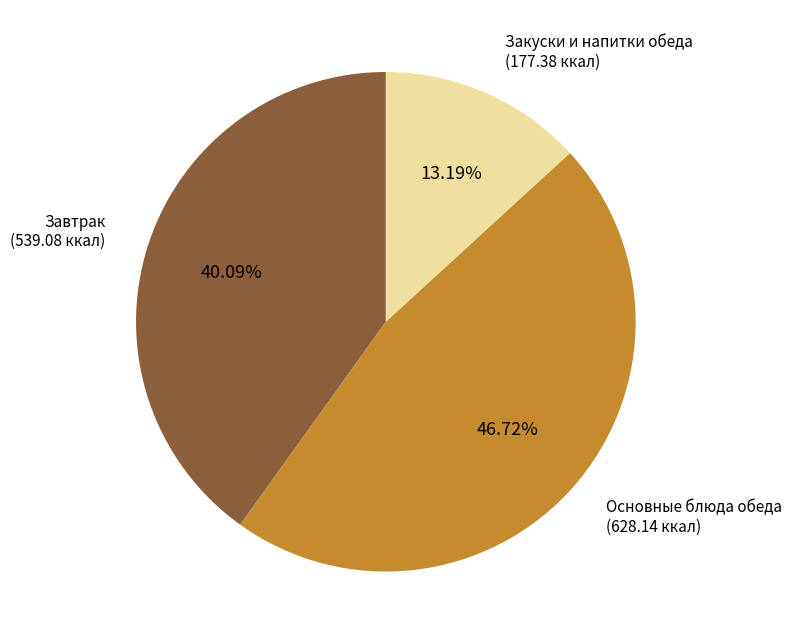

Does any single category account for the majority?

No